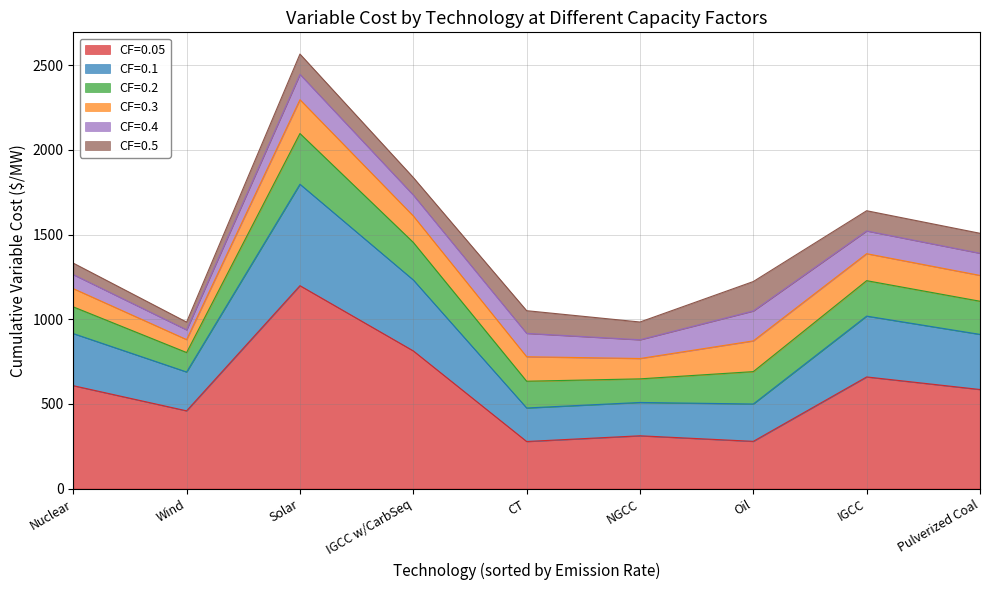

Is it true that CF=0.4 equals 30.3 at CT?

False